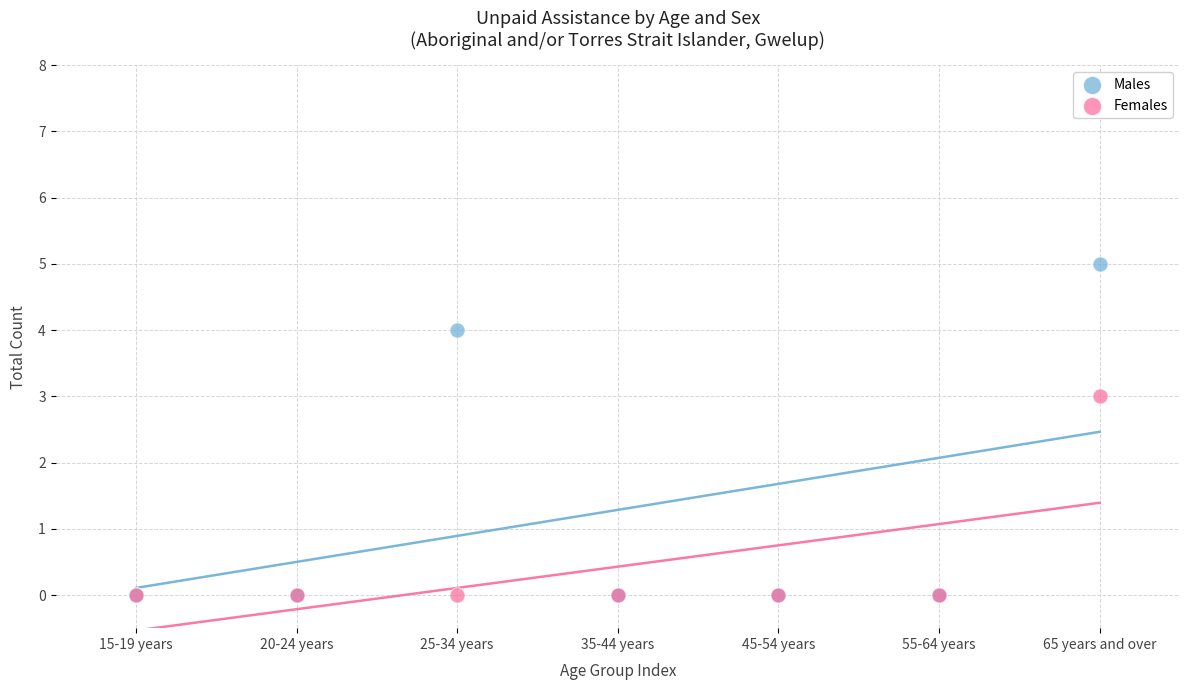

Which series reaches the maximum Y coordinate?

Males